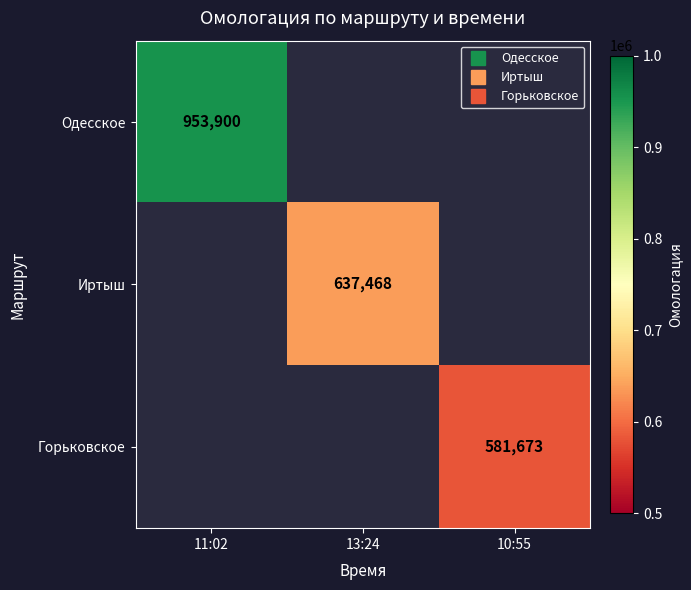

Rank the categories by Горьковское value from lowest to highest.

11:02, 13:24, 10:55